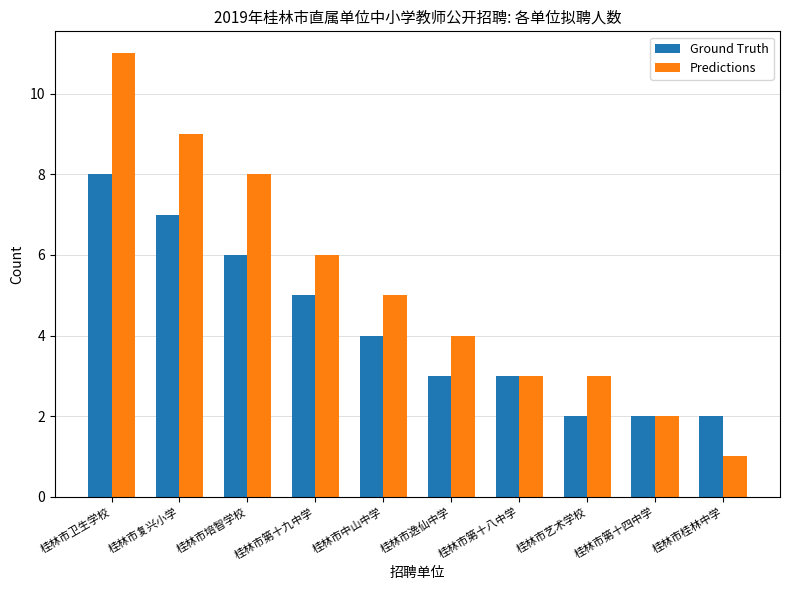

Which series has the widest spread of values?

Predictions